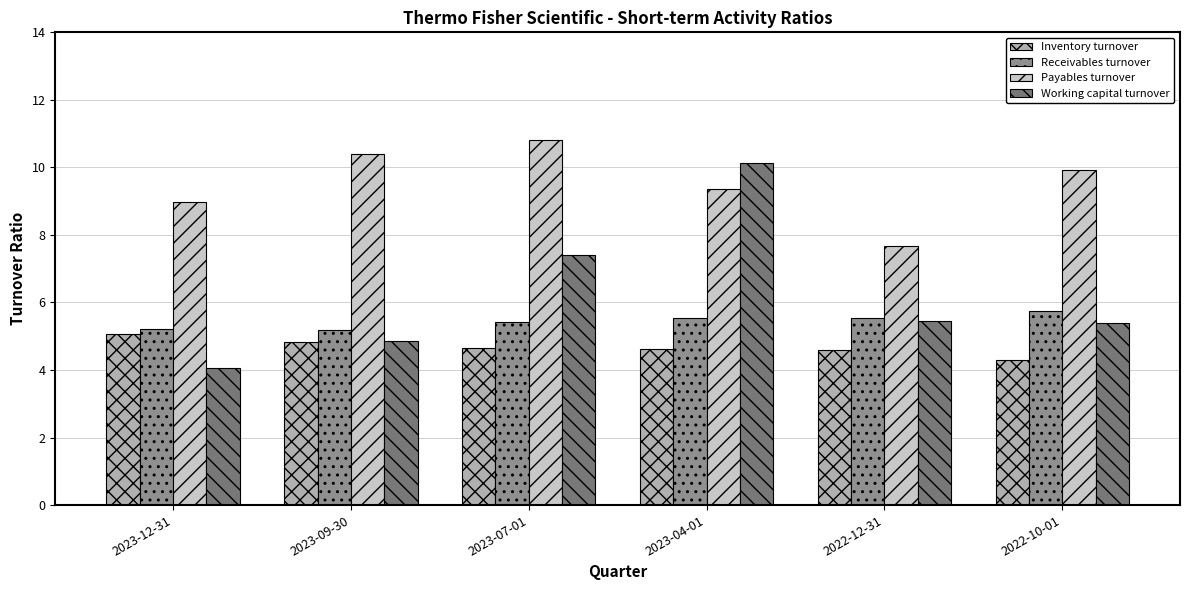

Does the chart contain any negative values?

No